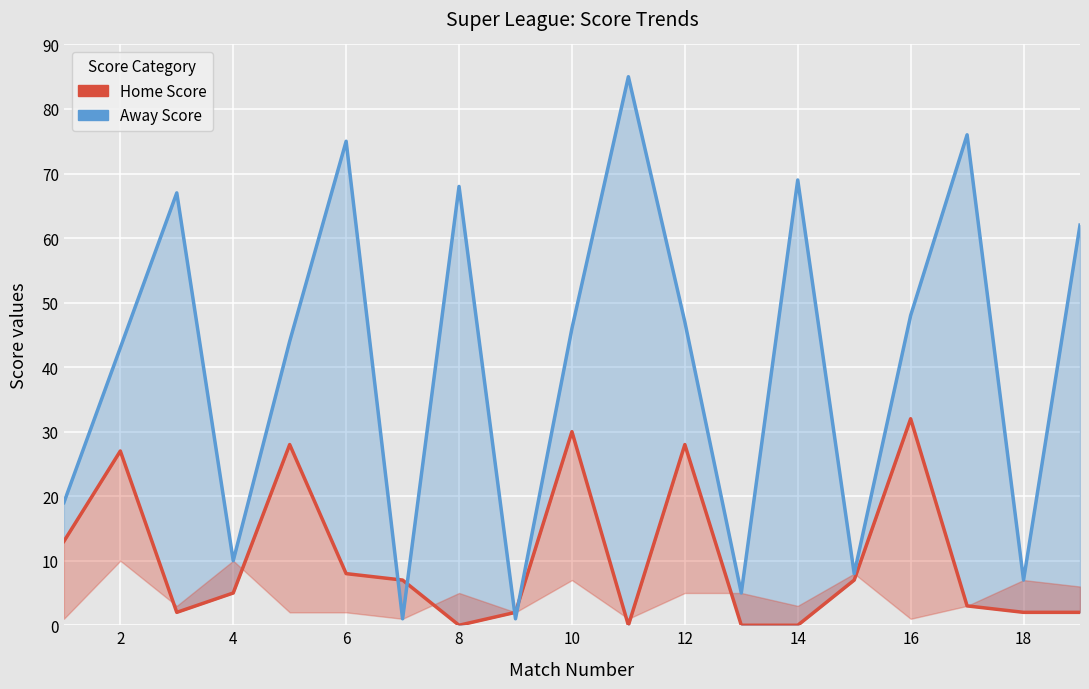

What is the value of the Home Score point at the 5th from the left?

28